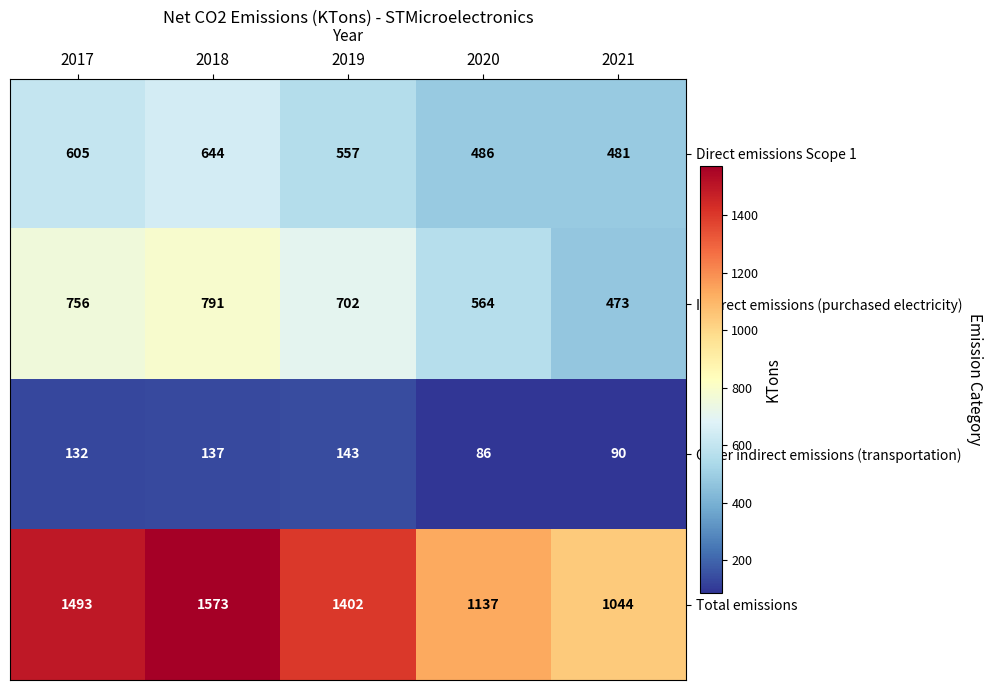

What is the maximum value for Direct emissions Scope 1?

644